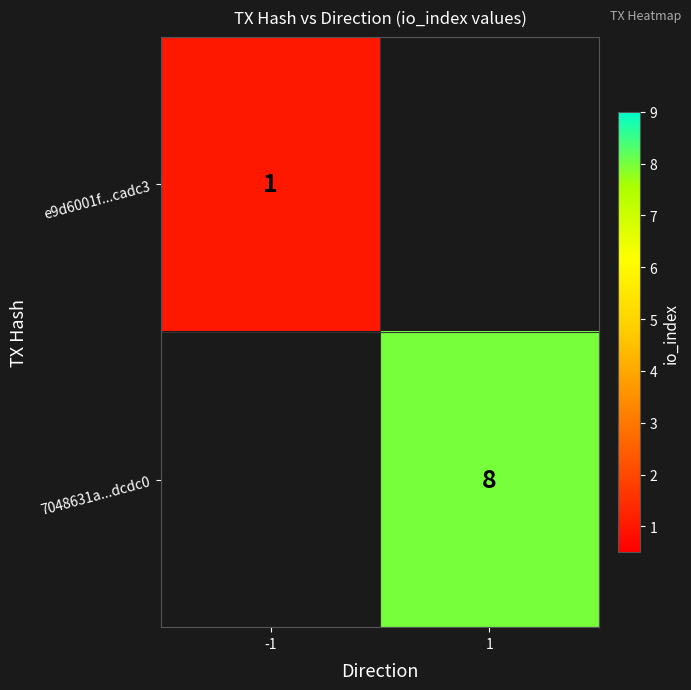

What is the smallest value displayed?

1.0